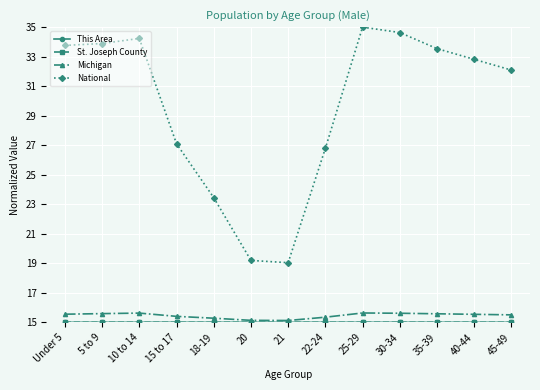

Which series has the widest spread of values?

National